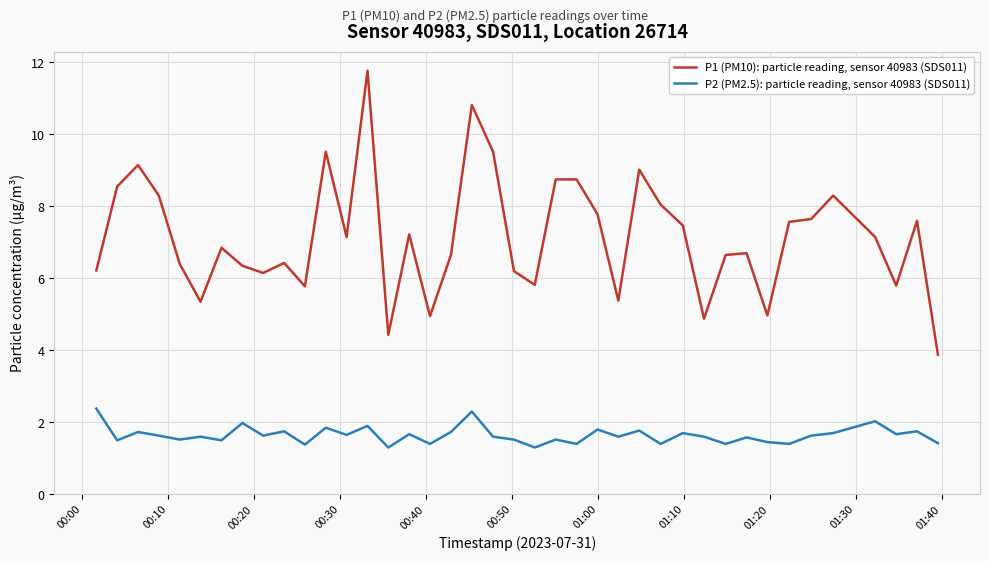

List the series in order of their overall mean, highest first.

P1 (PM10): particle reading, sensor 40983 (SDS011), P2 (PM2.5): particle reading, sensor 40983 (SDS011)